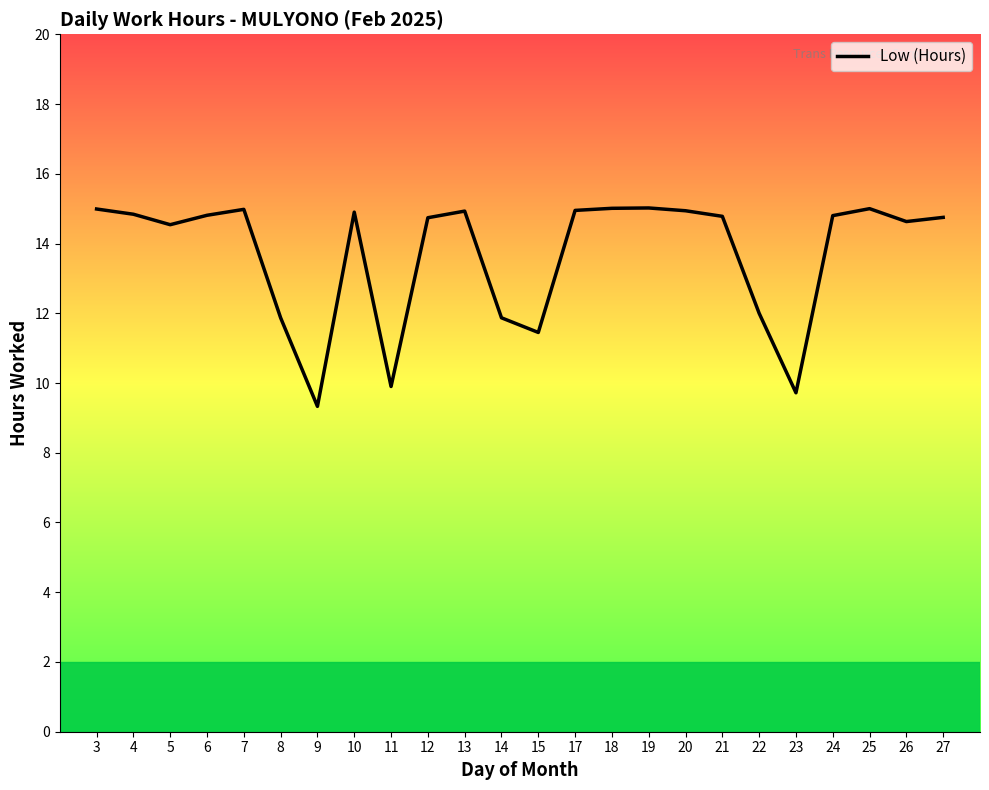

The value at 17 is 14.9. True or false?

True